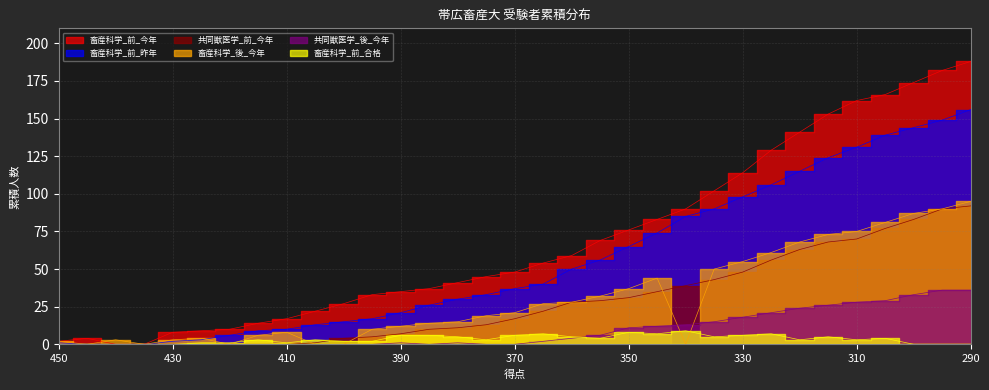

Between which two adjacent categories do 畜産科学_後_今年 and 畜産科学_前_昨年 first intersect?

425 and 420